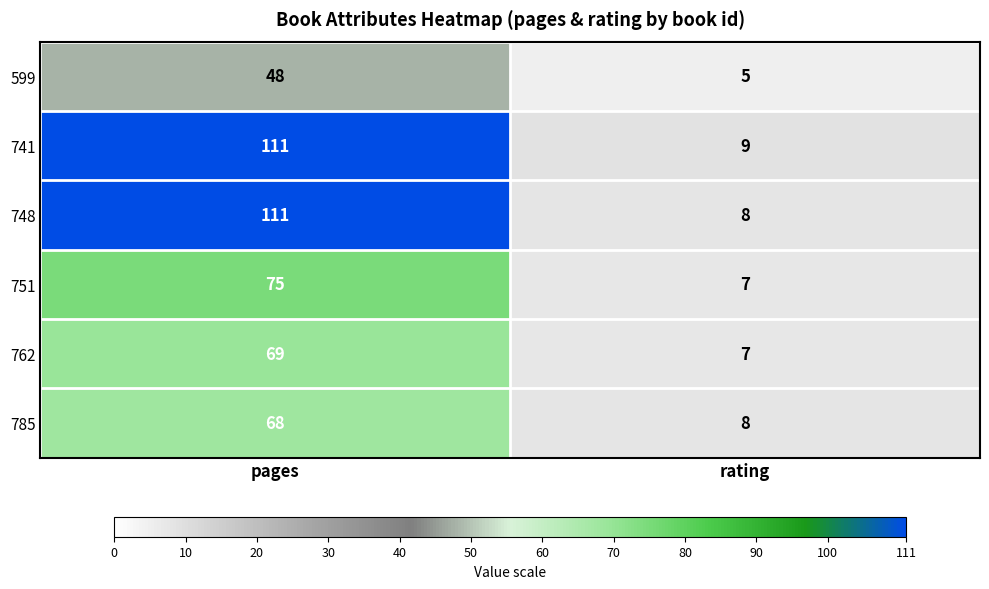

Which series has the largest total across all categories?

741